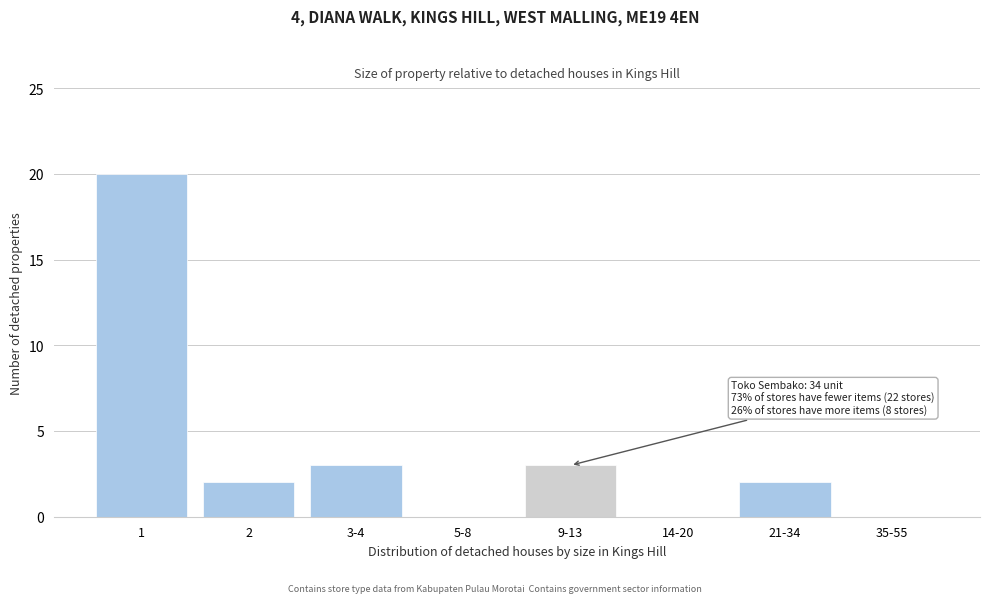

Reading right to left, transcribe all the data shown in this chart.

35-55=0	21-34=2	14-20=0	9-13=3	5-8=0	3-4=3	2=2	1=20